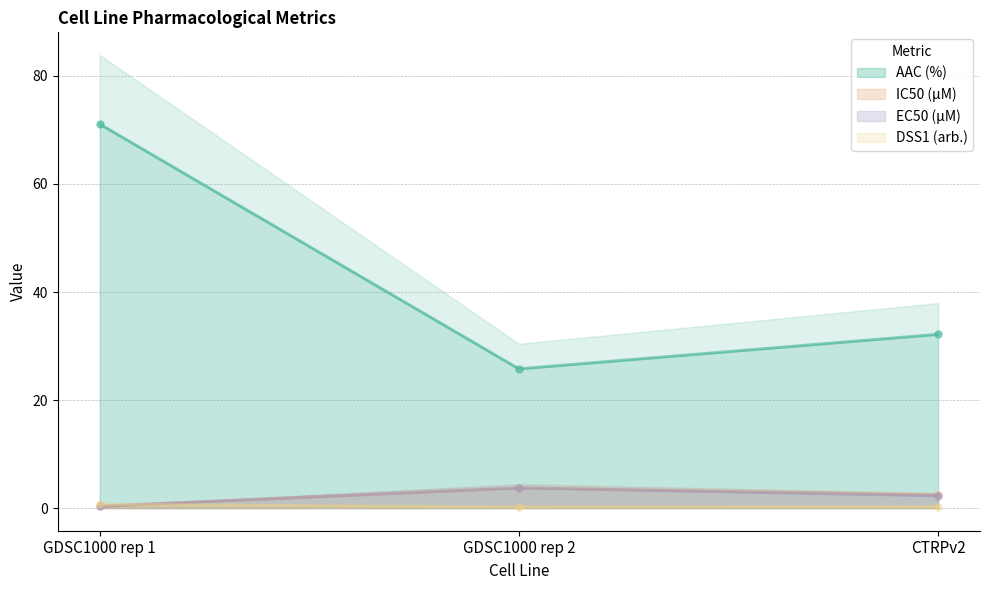

What is the maximum value shown in the chart?

71.1